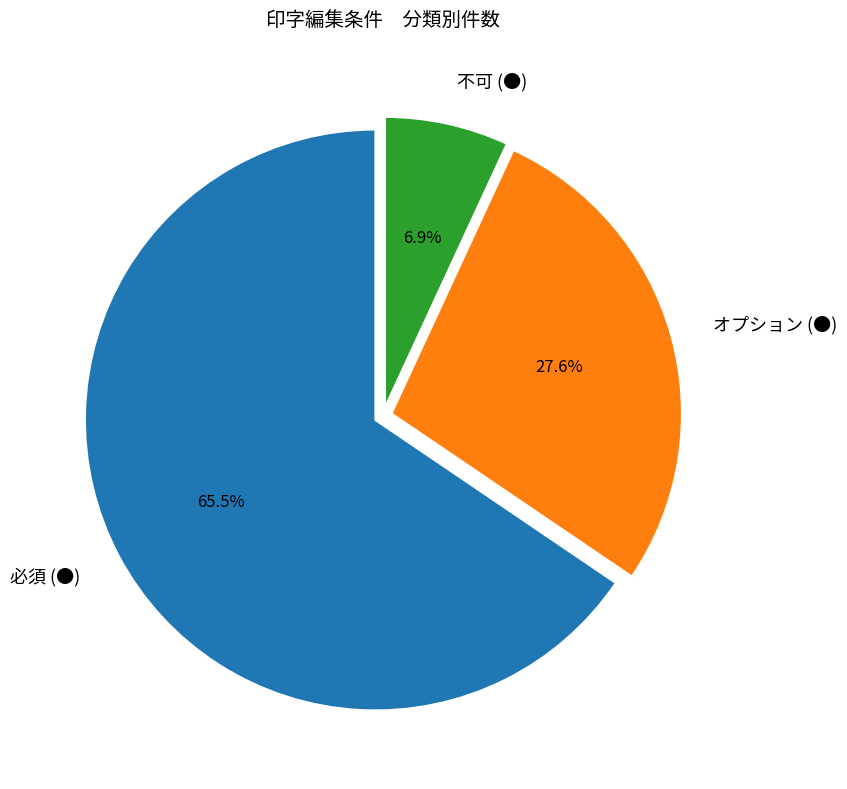

What is the smallest slice in the pie chart?

不可 (●)